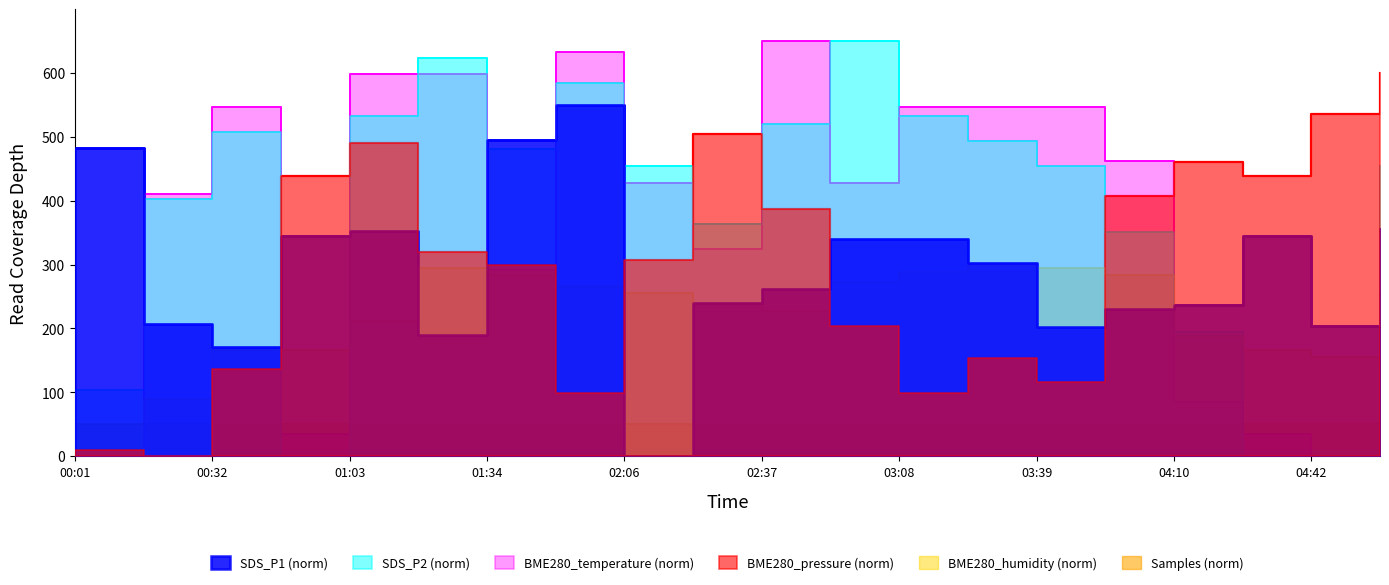

Between 01:18 and 04:10, which series saw the biggest shift?

SDS_P2